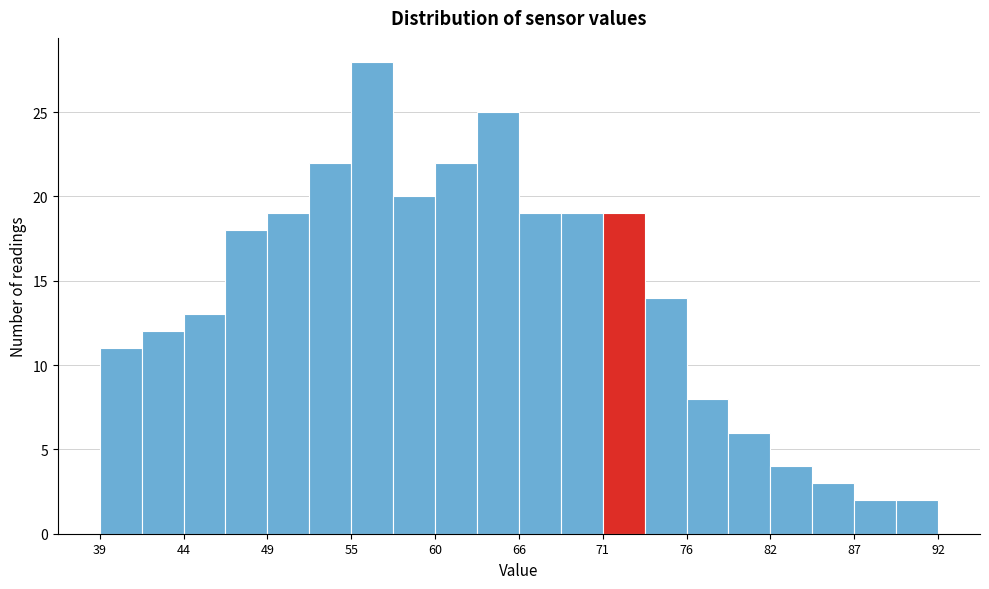

Around what value on the x-axis is the tallest bar? Give the approximate position of its centre, as read against the axis.

56